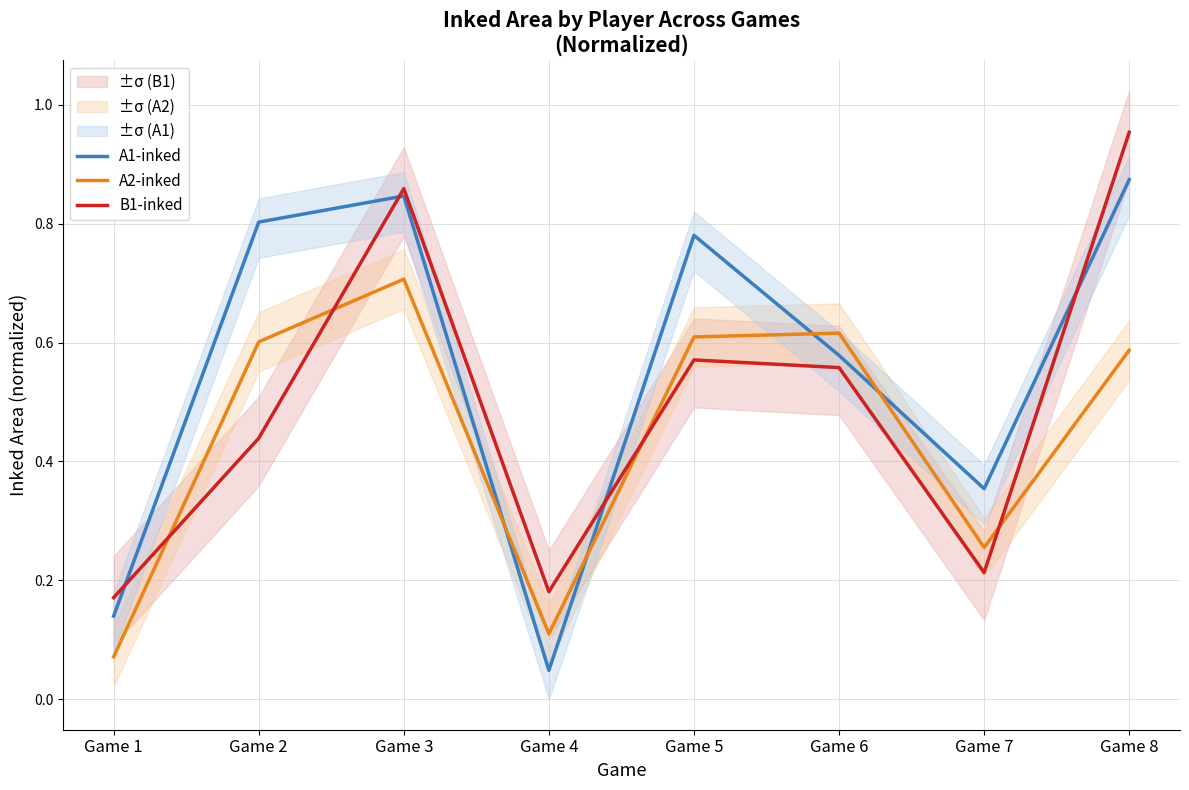

True or false: A2-inked and A1-inked cross at least once.

True